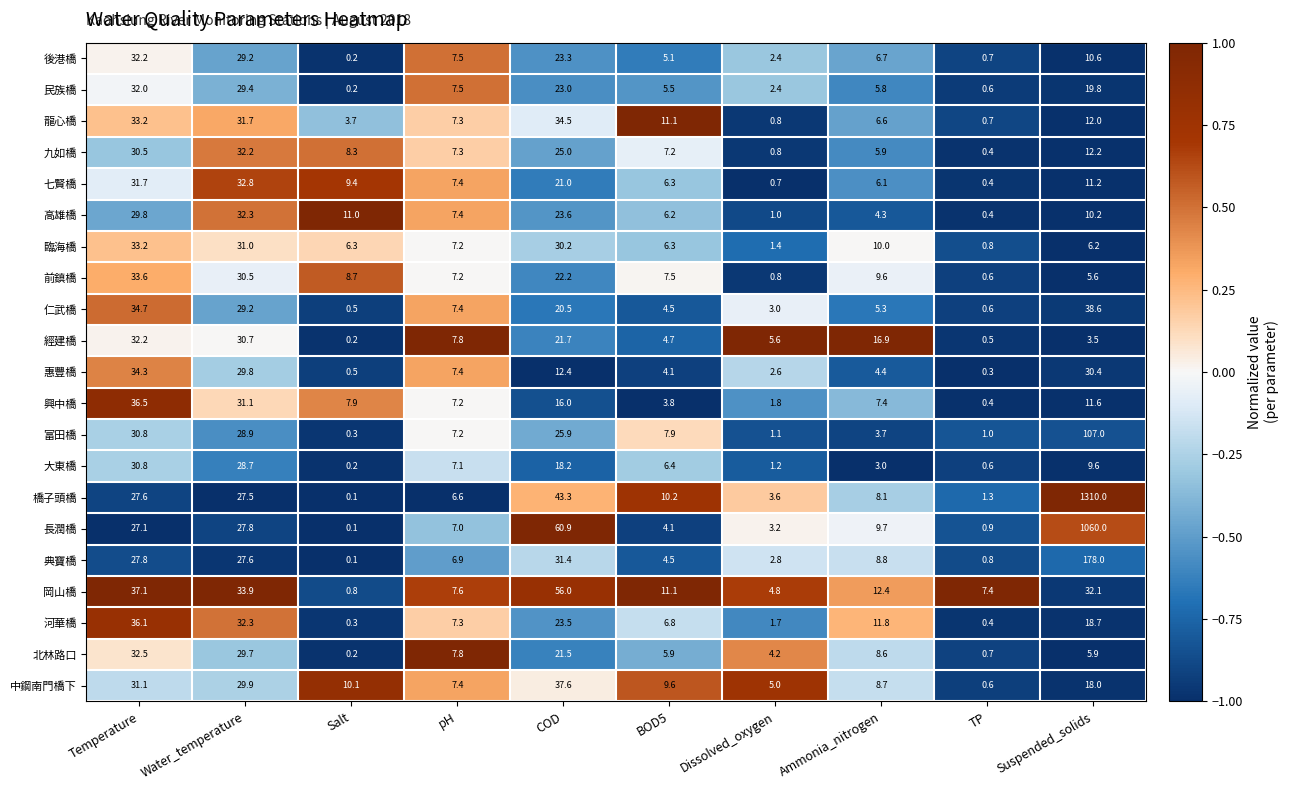

The 惠豐橋 series shows 12.4 at COD. True or false?

True